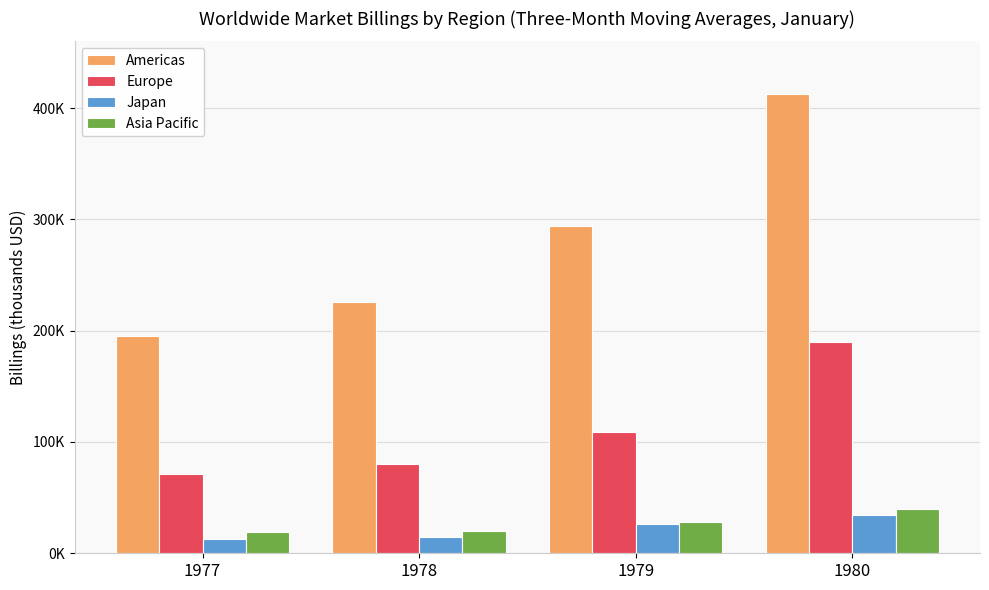

Does the chart contain stacked bars?

No